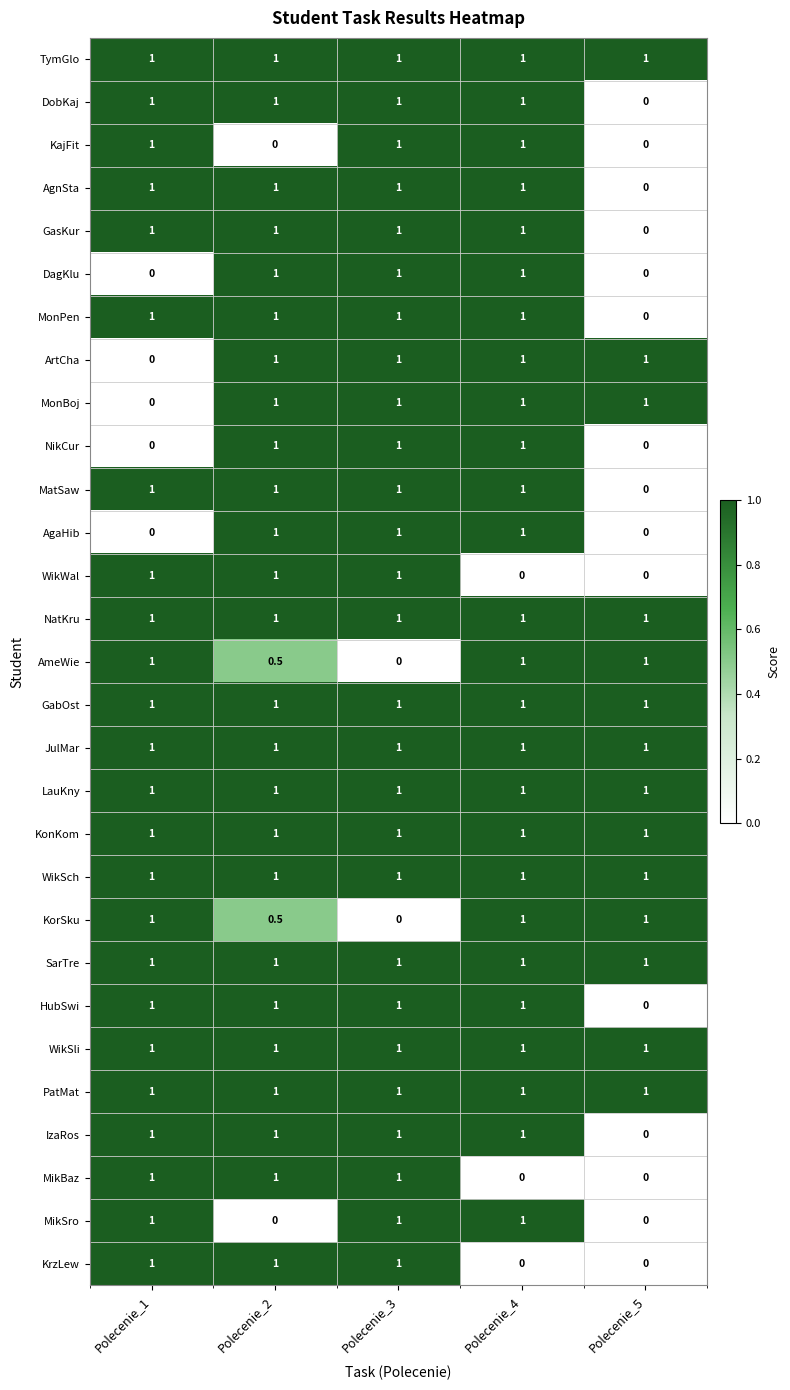

What is the difference between the highest and lowest values at Polecenie_5?

1.0